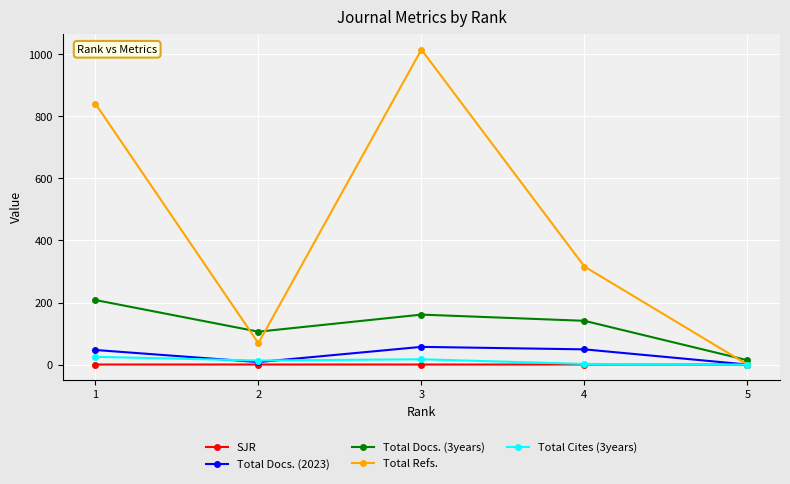

List the series in order of their peak value, lowest first.

SJR, Total Cites (3years), Total Docs. (2023), Total Docs. (3years), Total Refs.